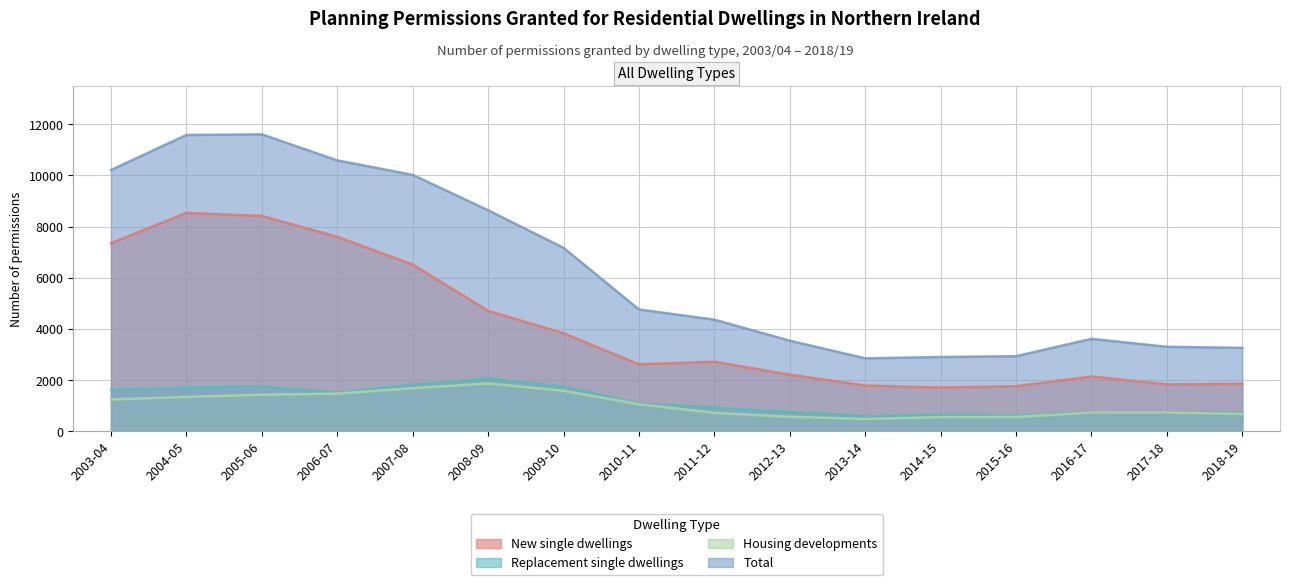

Between 2014-15 and 2018-19, which series saw the biggest shift?

Total